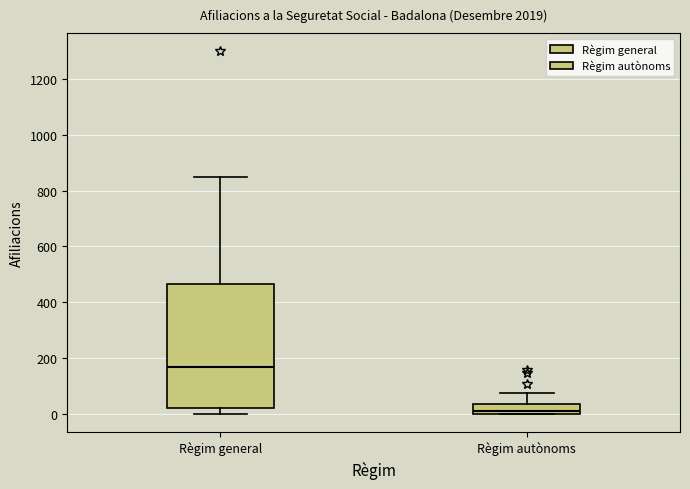

Comparing the boxes themselves (not the whiskers), which one is the tallest?

Règim general